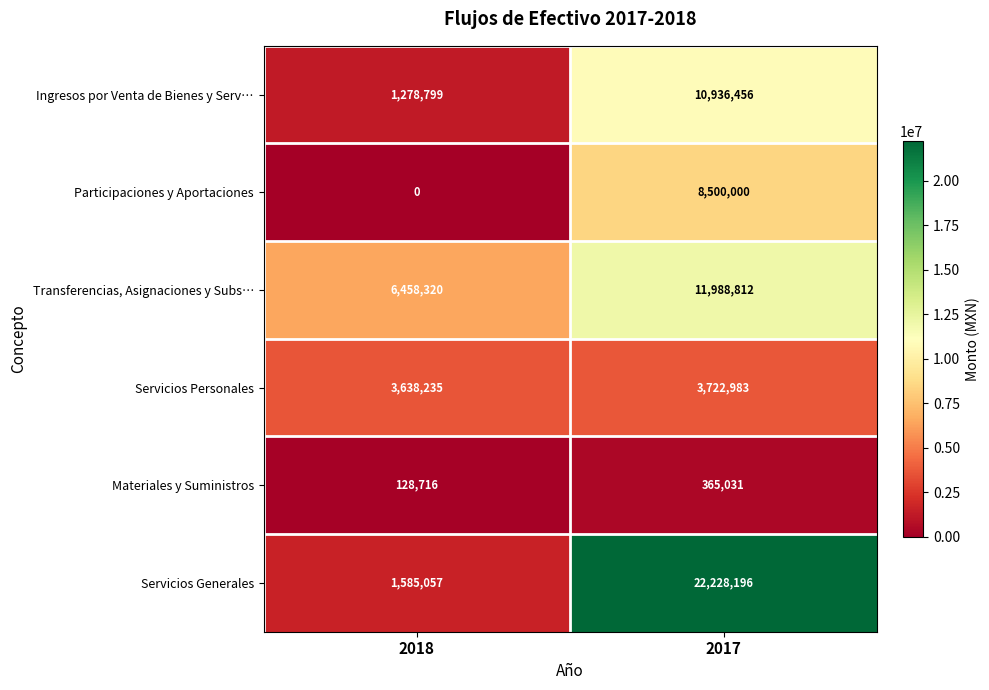

The Materiales y Suministros series shows 128716 at 2018. True or false?

True